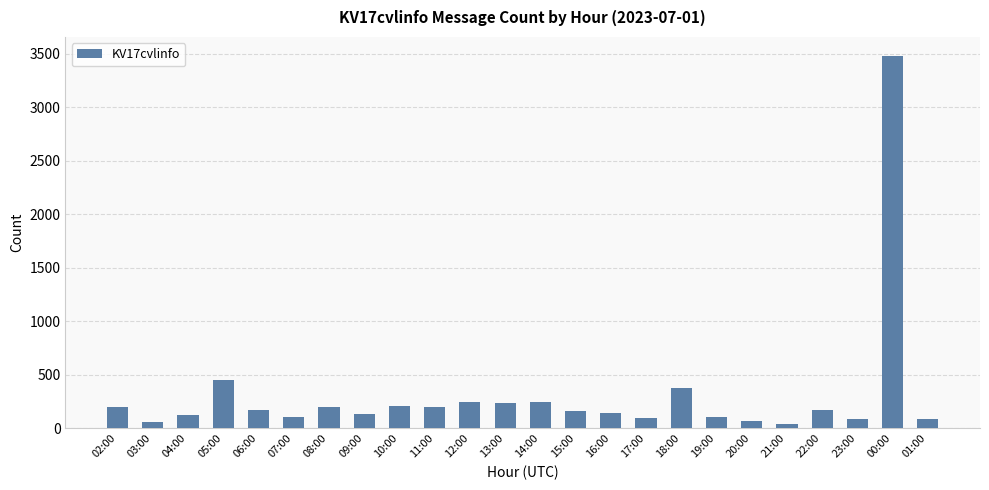

What is the difference between the values at 23:00 and 15:00?

80